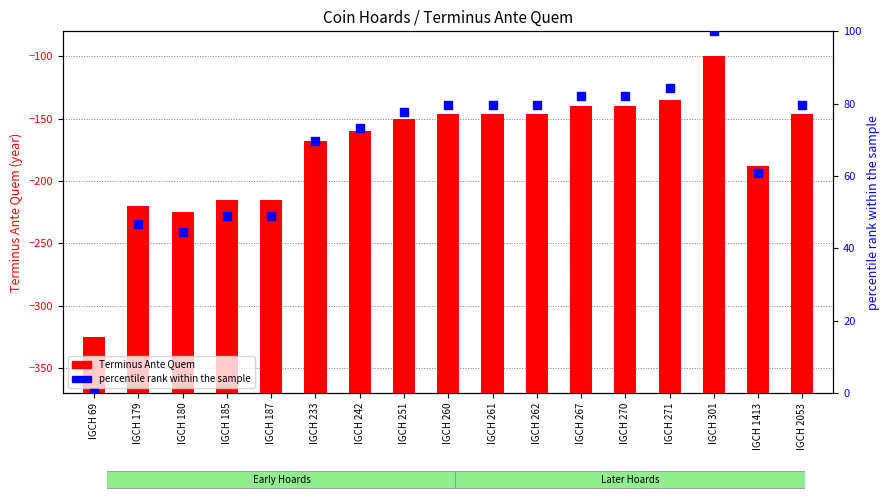

Which series contains the lowest Y value?

percentile rank within the sample